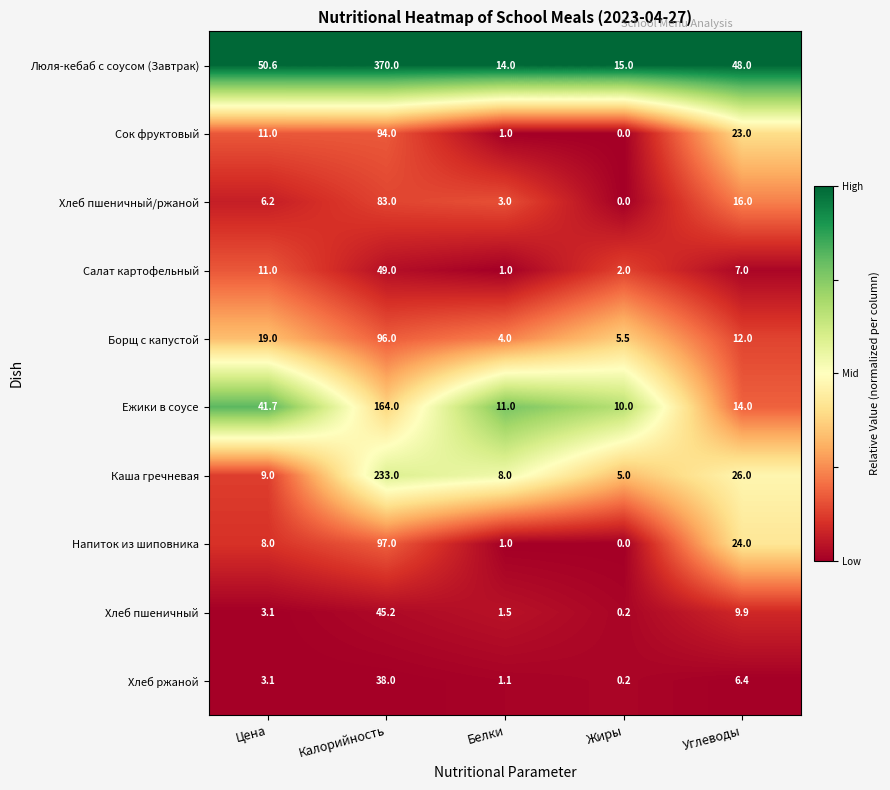

What is the highest value of the Салат картофельный series?

49.0